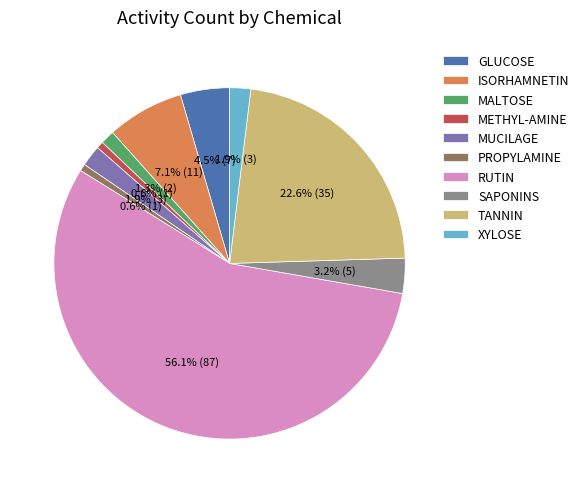

What is the largest slice in the pie chart?

RUTIN